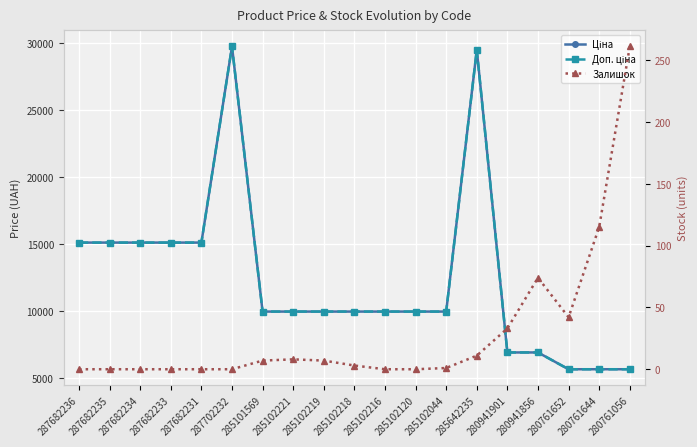

What are all the series names shown in the legend?

Ціна, Доп. ціна, Залишок